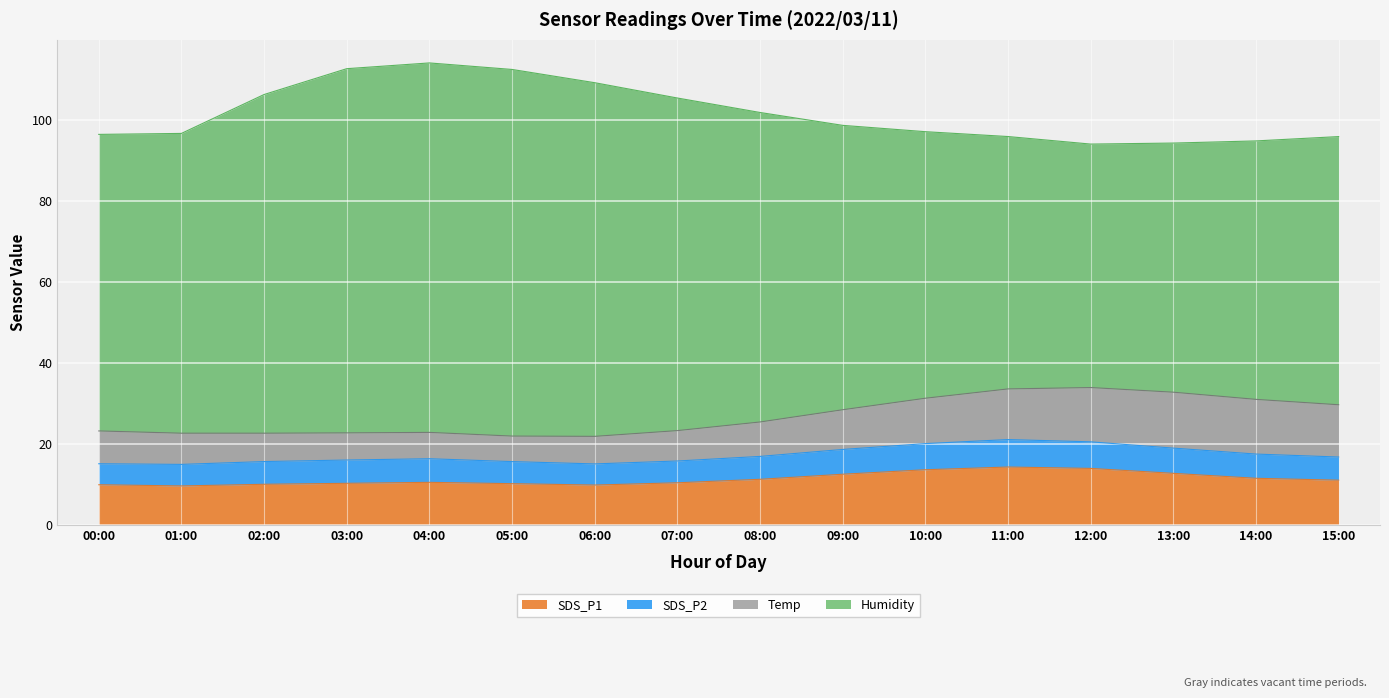

What is the spread (max minus min) of values at 04:00?

85.4